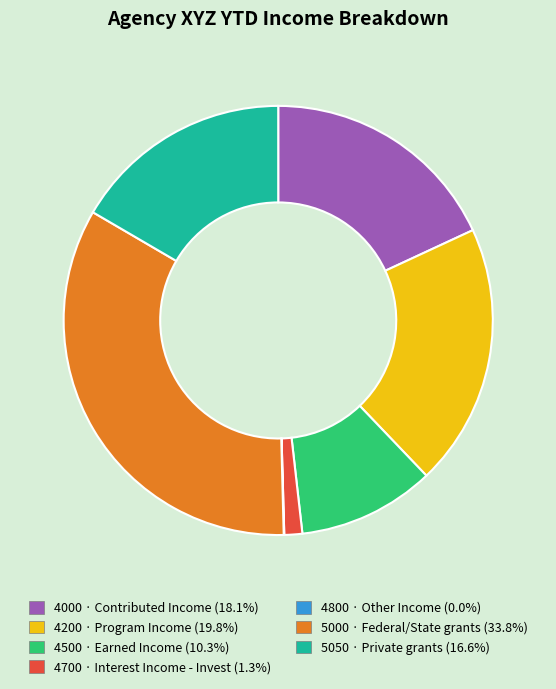

True or false: 4200 · Program Income accounts for 20% of the total.

True